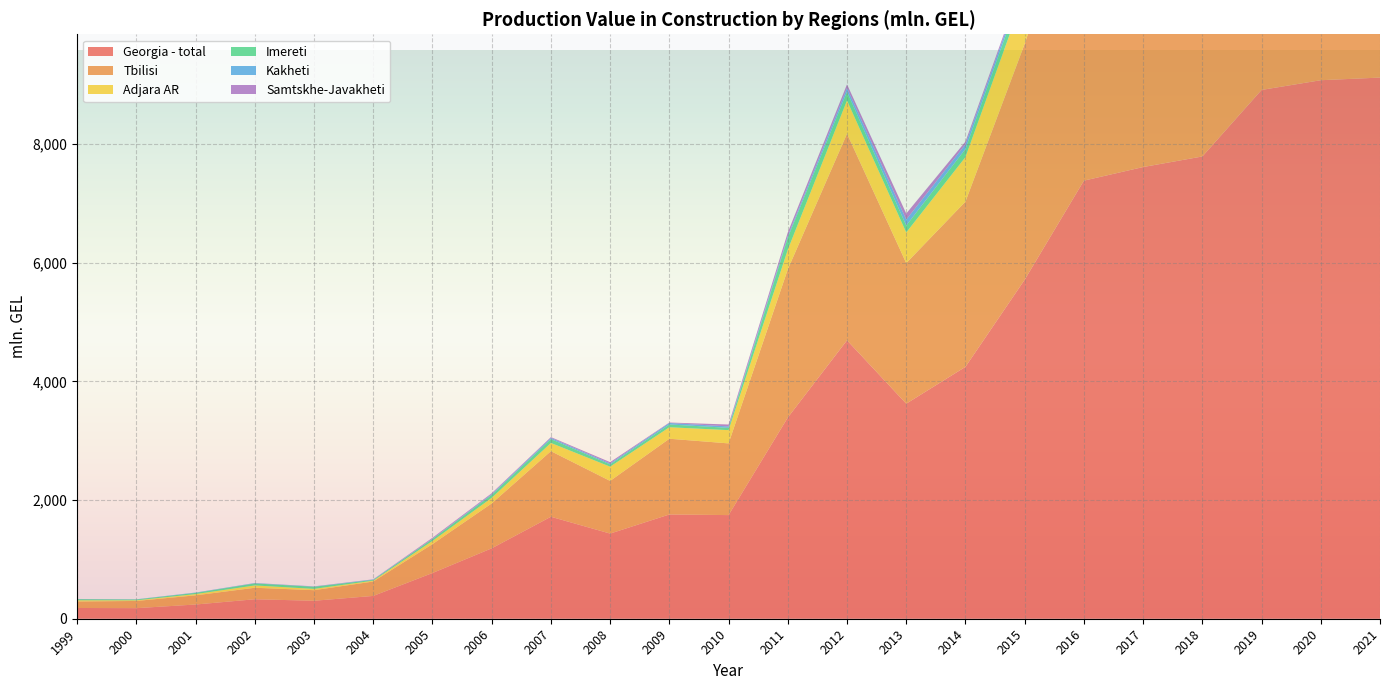

Reading right to left, list all the values displayed in this chart.

Georgia - total: 2021=9118.6	2020=9074.2	2019=8910.4	2018=7789.5	2017=7611.0	2016=7381.9	2015=5712.5	2014=4244.2	2013=3623.5	2012=4691.9	2011=3389.9	2010=1746.4	2009=1756.6	2008=1434.8	2007=1718.4	2006=1186.1	2005=770.2	2004=384.2	2003=302.9	2002=328.1	2001=239.5	2000=178.1	1999=181.2
Tbilisi: 2021=5713.3	2020=6047.8	2019=5769.7	2018=5435.7	2017=5372.0	2016=5295.2	2015=3975.1	2014=2784.3	2013=2369.5	2012=3481.1	2011=2497.6	2010=1208.3	2009=1276.5	2008=887.2	2007=1105.4	2006=756.9	2005=487.0	2004=242.9	2003=178.2	2002=193.9	2001=154.7	2000=121.3	1999=109.1
Adjara AR: 2021=1557.0	2020=1314.1	2019=1551.7	2018=1152.1	2017=1105.1	2016=1127.8	2015=858.5	2014=750.6	2013=515.5	2012=560.3	2011=330.9	2010=222.9	2009=193.5	2008=240.1	2007=138.1	2006=94.1	2005=52.9	2004=14.4	2003=21.9	2002=39.0	2001=21.0	2000=11.2	1999=20.3
Imereti: 2021=780.2	2020=524.1	2019=405.7	2018=295.7	2017=266.2	2016=213.2	2015=187.1	2014=136.5	2013=116.8	2012=147.3	2011=201.9	2010=39.2	2009=46.8	2008=38.1	2007=65.1	2006=49.8	2005=33.6	2004=12.8	2003=35.7	2002=33.9	2001=20.7	2000=14.0	1999=18.5
Kakheti: 2021=105.6	2020=112.8	2019=138.5	2018=95.0	2017=144.1	2016=85.1	2015=59.7	2014=76.6	2013=100.0	2012=61.9	2011=28.1	2010=23.6	2009=25.4	2008=17.3	2007=20.6	2006=14.2	2005=4.9	2004=6.8	2003=4.3	2002=5.7	2001=4.8	2000=2.8	1999=2.4
Samtskhe-Javakheti: 2021=186.4	2020=181.3	2019=213.6	2018=124.1	2017=100.0	2016=65.3	2015=39.5	2014=47.9	2013=102.7	2012=62.1	2011=61.2	2010=32.1	2009=7.7	2008=21.1	2007=13.0	2006=13.6	2005=15.7	2004=3.1	2003=2.2	2002=1.7	2001=0.8	2000=0.6	1999=1.4